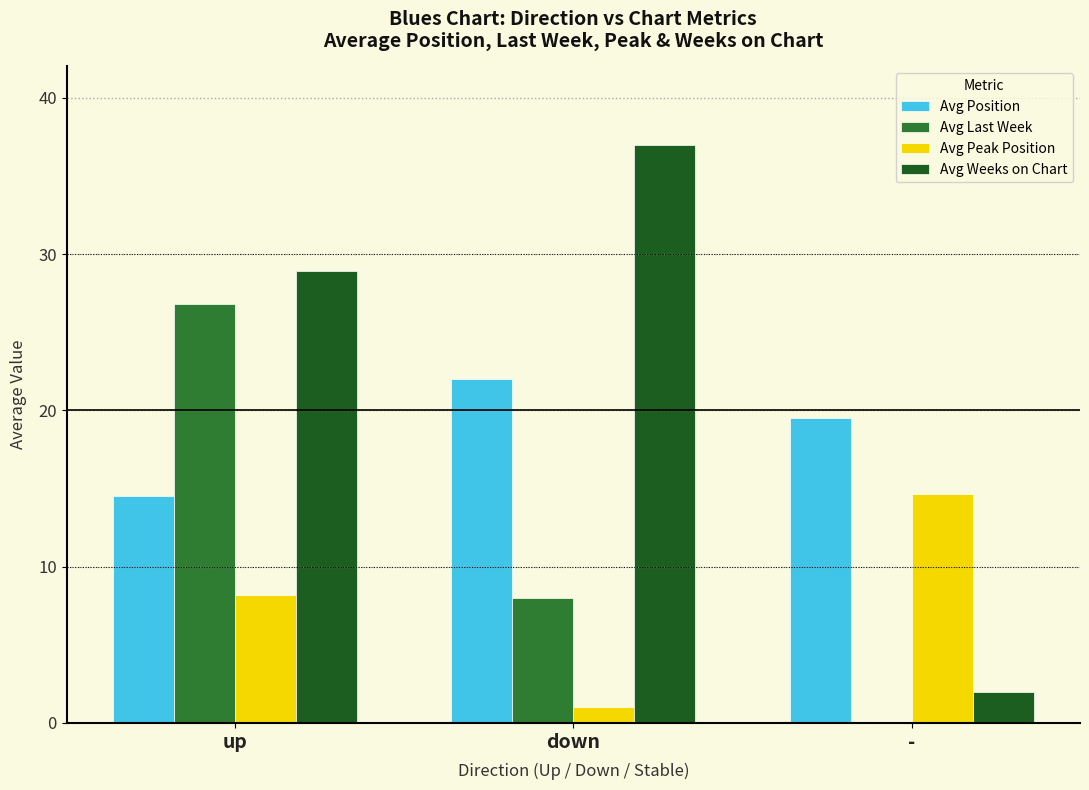

Which category has the highest value in the Avg Weeks on Chart series?

down